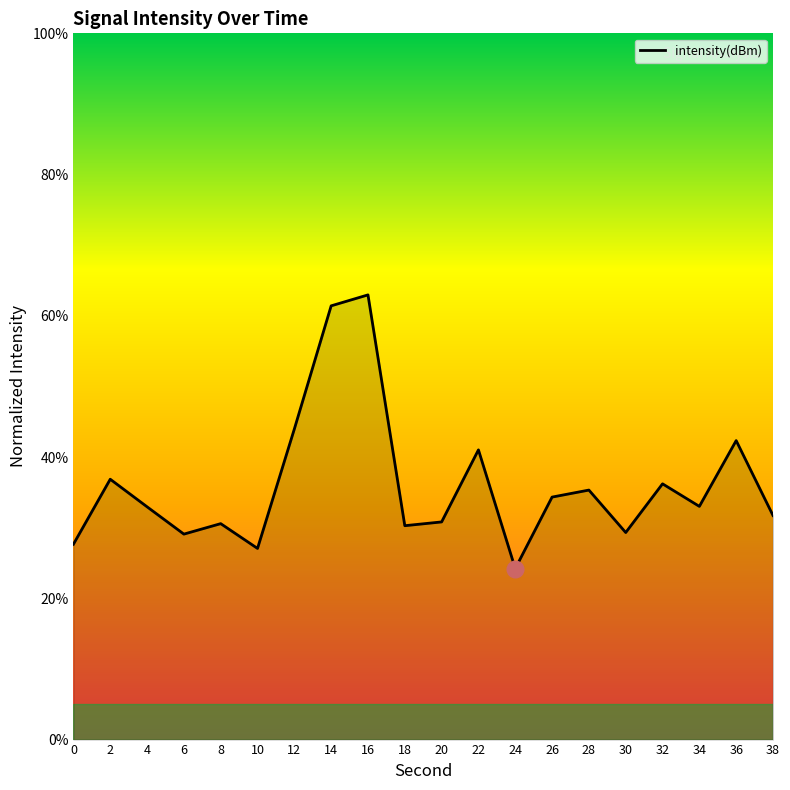

True or false: there are more than 2 points higher than both neighbors.

True